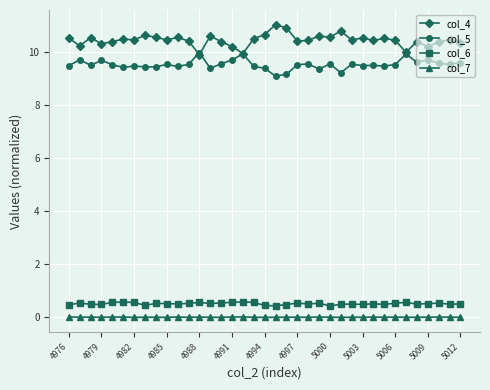

What is the minimum value for col_6?

0.4